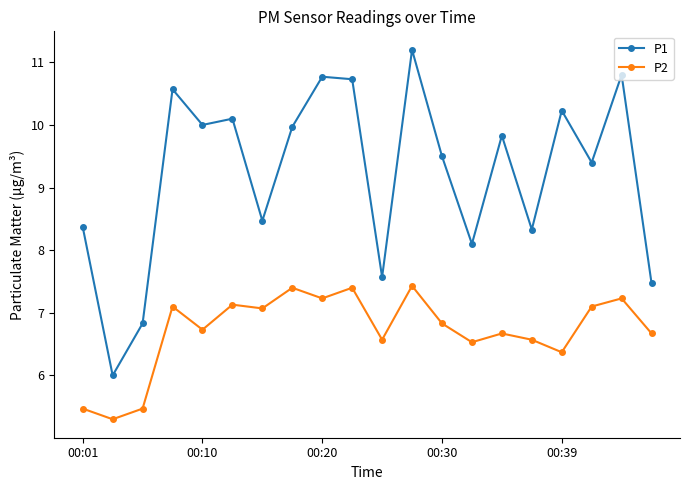

What is the smallest value displayed?

5.3